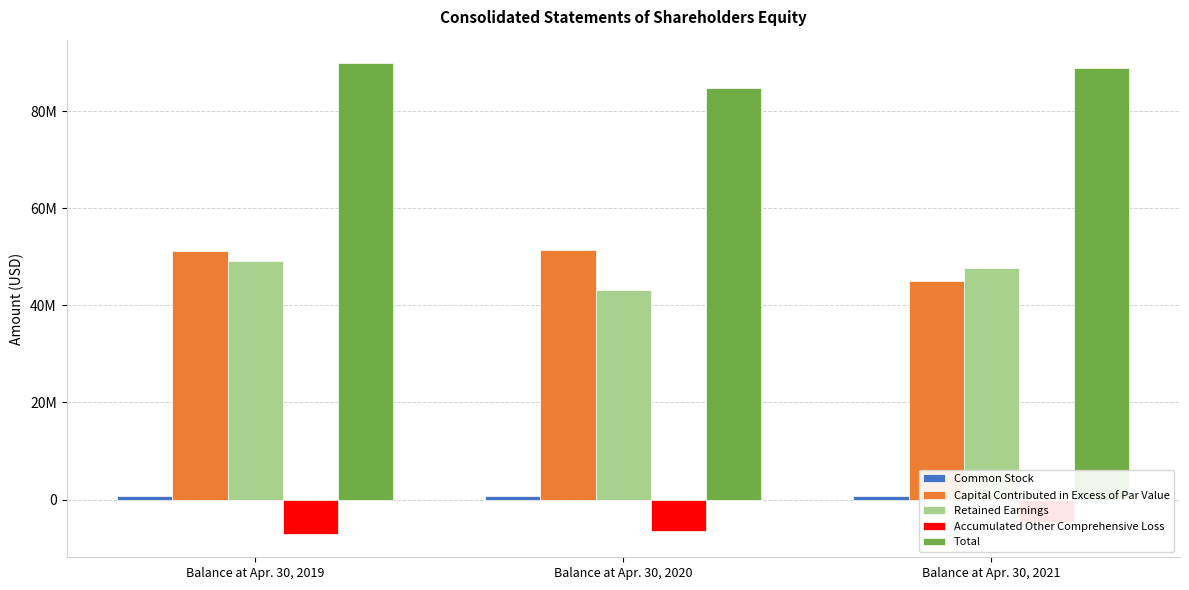

How many data points does each series have?

3